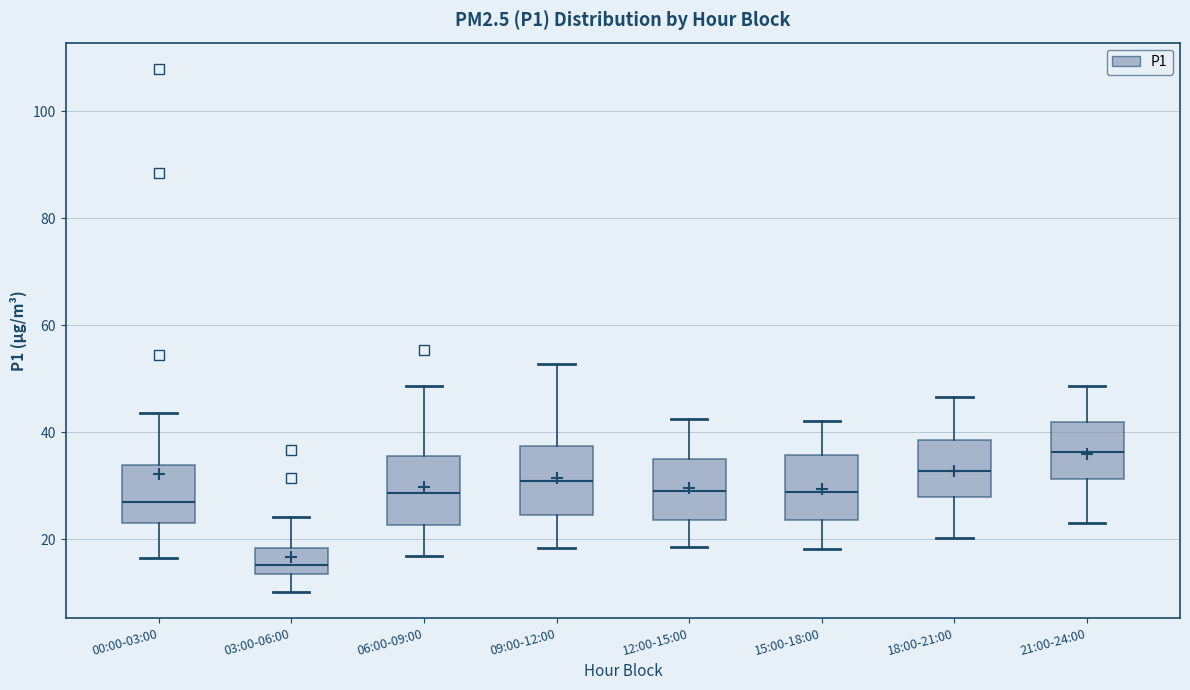

Reading left to right, transcribe this box plot: for each box, give where its median line is, the range the box spans, and where its two whiskers end, as read against the y-axis. The values are not printed on the chart, so give them approximately, as read against the axis.

00:00-03:00: median 26, box 24 to 34, whiskers 16 to 44
03:00-06:00: median 16, box 14 to 18, whiskers 10 to 24
06:00-09:00: median 28, box 22 to 36, whiskers 16 to 48
09:00-12:00: median 30, box 24 to 38, whiskers 18 to 52
12:00-15:00: median 30, box 24 to 36, whiskers 18 to 42
15:00-18:00: median 28, box 24 to 36, whiskers 18 to 42
18:00-21:00: median 32, box 28 to 38, whiskers 20 to 46
21:00-24:00: median 36, box 32 to 42, whiskers 24 to 48